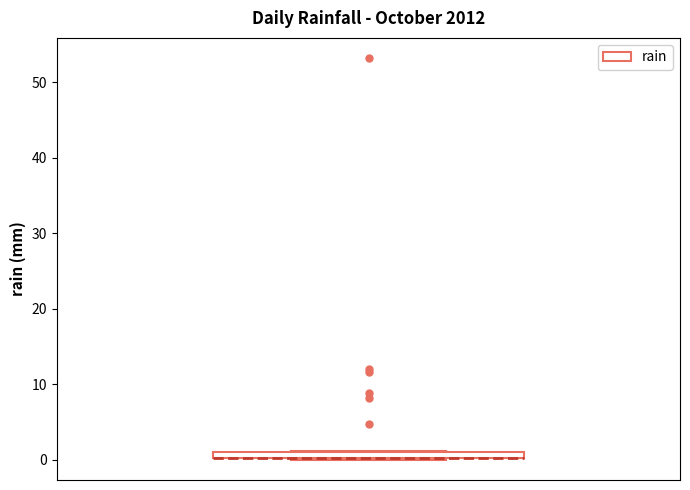

Where is the upper edge of the box on the y-axis? The values are not printed on the chart, so give them approximately, as read against the axis.

1